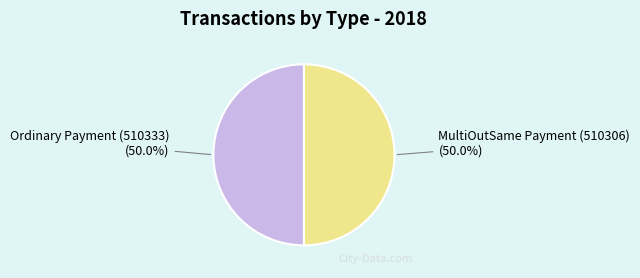

Is it true that Ordinary Payment (510333) is 57% of the pie?

False